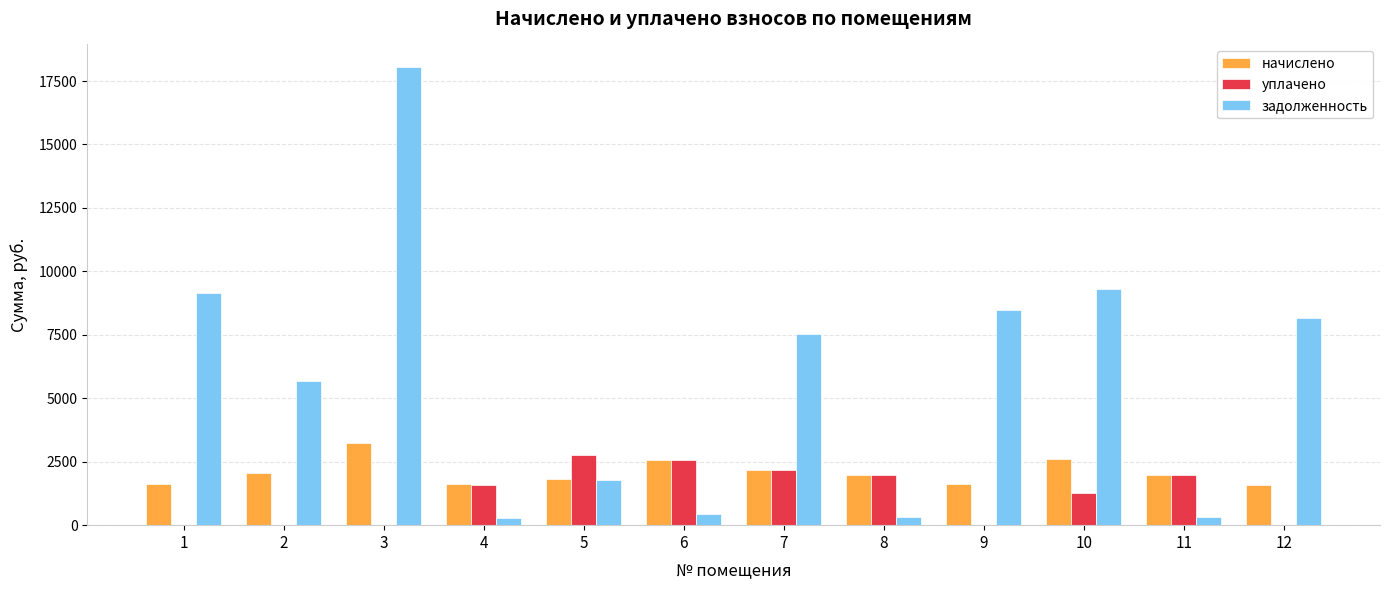

The задолженность series shows 13044.7 at 9. True or false?

False